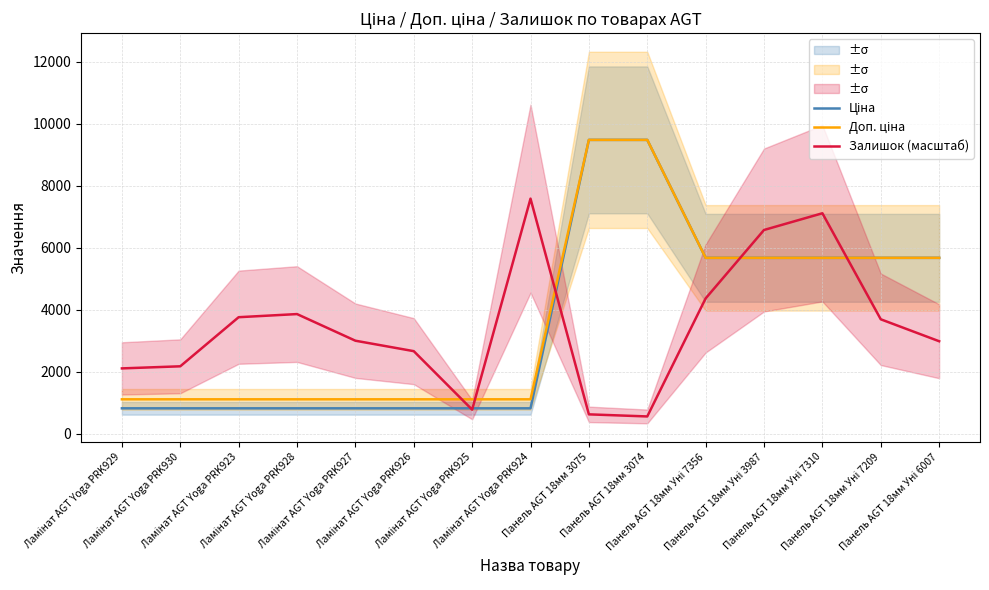

True or false: Залишок (масштаб) has more than 0 points higher than both neighbors.

True